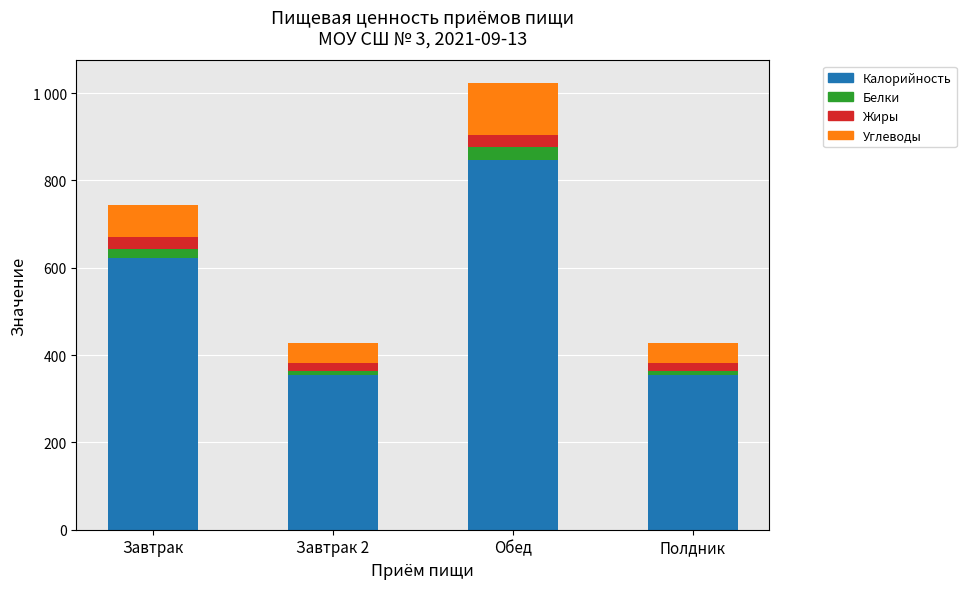

What are all the series names shown in the legend?

Калорийность, Белки, Жиры, Углеводы